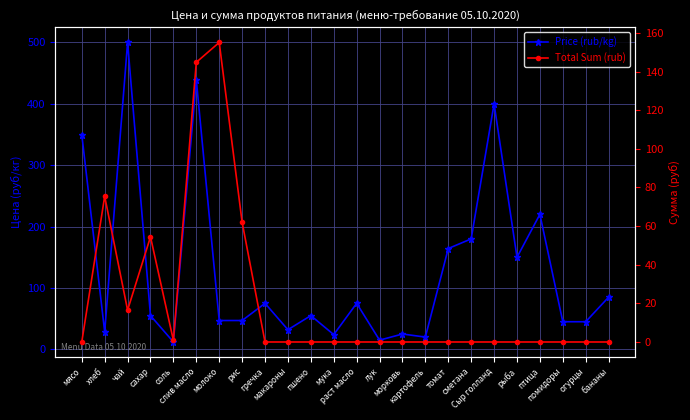

Which has a higher value, рыба or гречка?

рыба